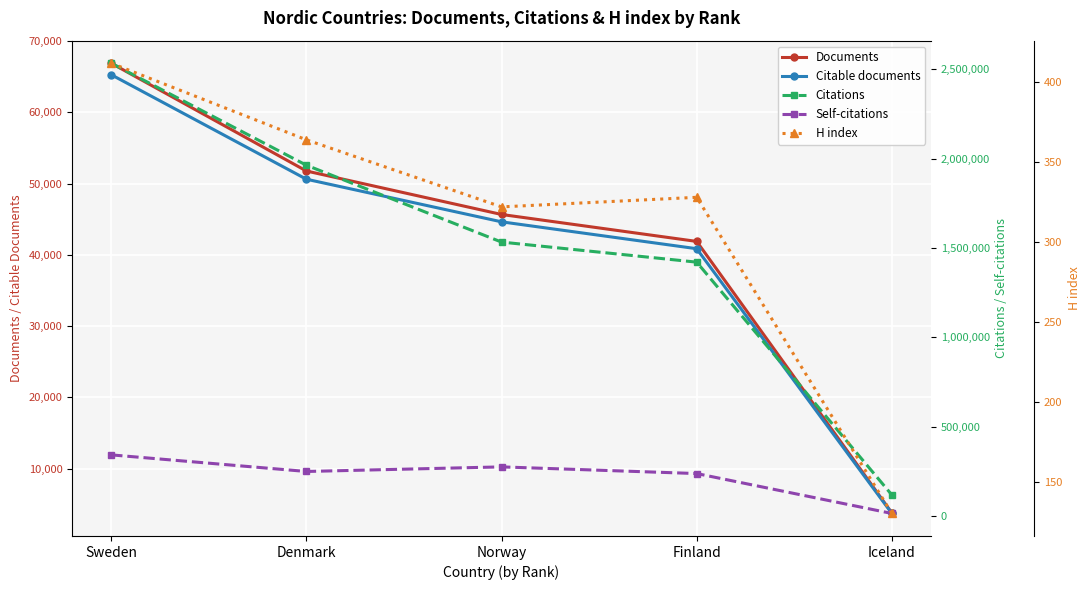

The H index series shows 412 at Sweden. True or false?

True